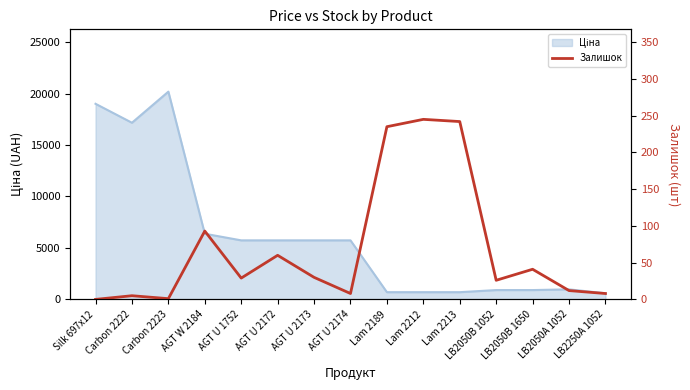

What is the maximum value shown in the chart?

245